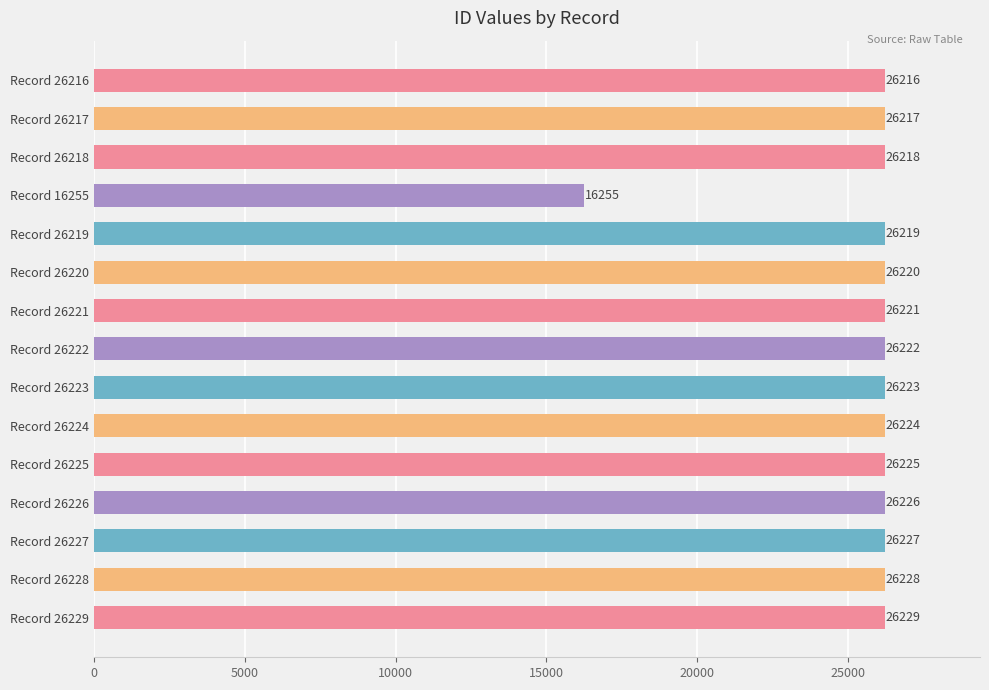

Between Record 26225 and Record 26226, which is larger?

Record 26226